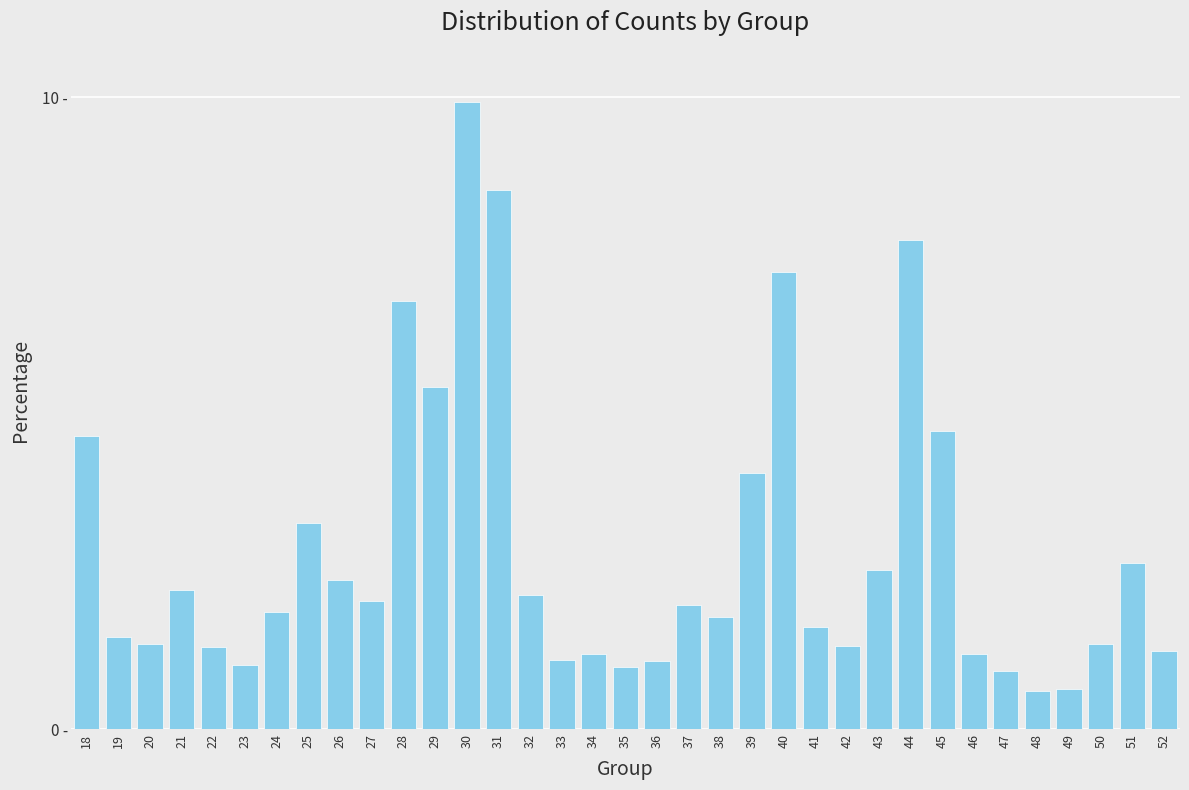

Are the bars horizontal?

No